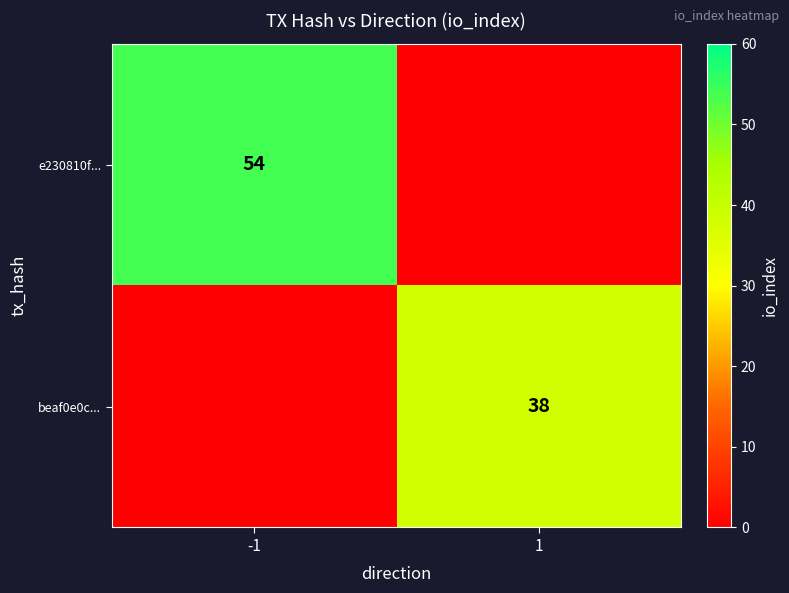

The beaf0e0c... series shows 55 at 1. True or false?

False